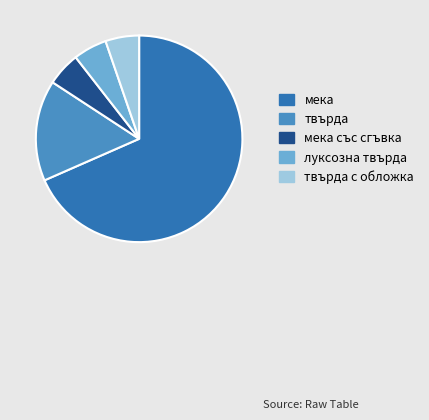

Is it true that мека is 53% of the pie?

False